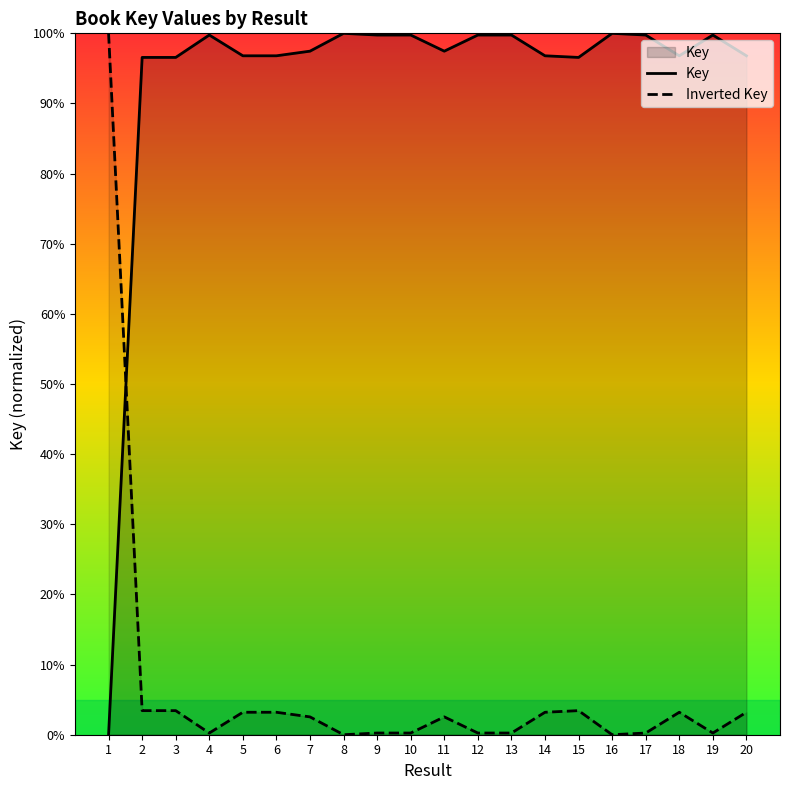

How many values in the Key series exceed 97?

11